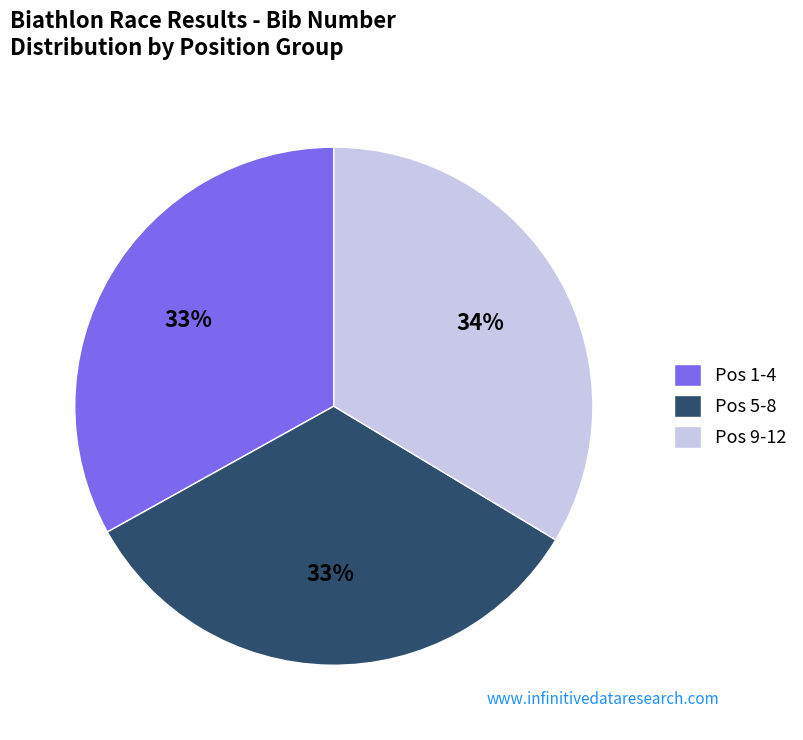

True or false: Pos 5-8 accounts for 23% of the total.

False